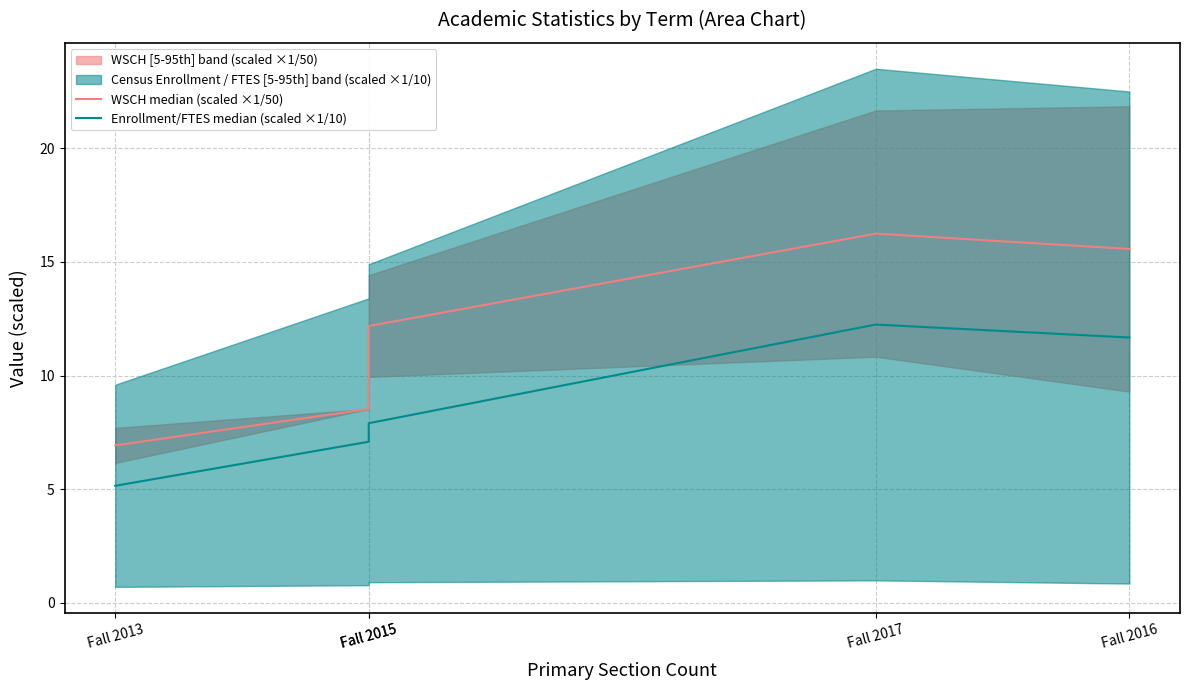

At which label is Enrollment/FTES median (scaled ×1/10) closest to 8?

Fall 2015